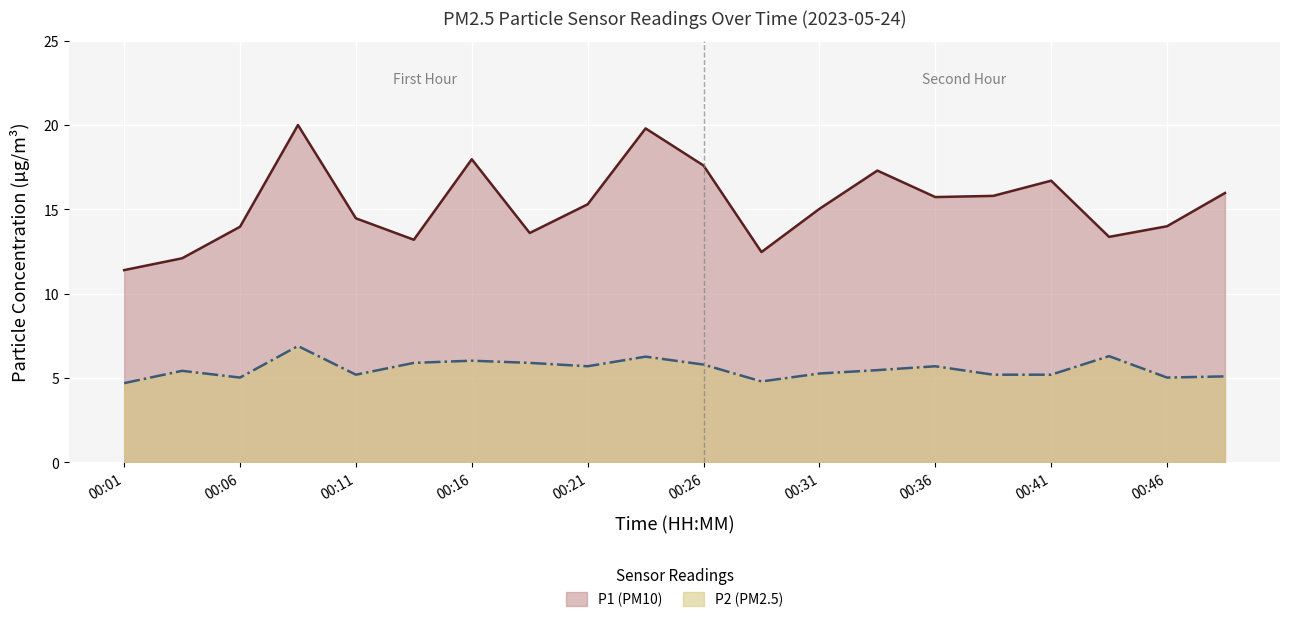

Reading left to right, transcribe all the data shown in this chart.

P1: 00:01=11.4	00:03=12.1	00:06=14.0	00:08=20.0	00:11=14.5	00:13=13.2	00:16=18.0	00:18=13.6	00:21=15.3	00:23=19.8	00:26=17.6	00:28=12.5	00:31=15.0	00:33=17.3	00:36=15.7	00:38=15.8	00:41=16.7	00:43=13.4	00:46=14.0	00:48=16.0
P2: 00:01=4.7	00:03=5.4	00:06=5.0	00:08=6.9	00:11=5.2	00:13=5.9	00:16=6.0	00:18=5.9	00:21=5.7	00:23=6.3	00:26=5.8	00:28=4.8	00:31=5.3	00:33=5.5	00:36=5.7	00:38=5.2	00:41=5.2	00:43=6.3	00:46=5.0	00:48=5.1